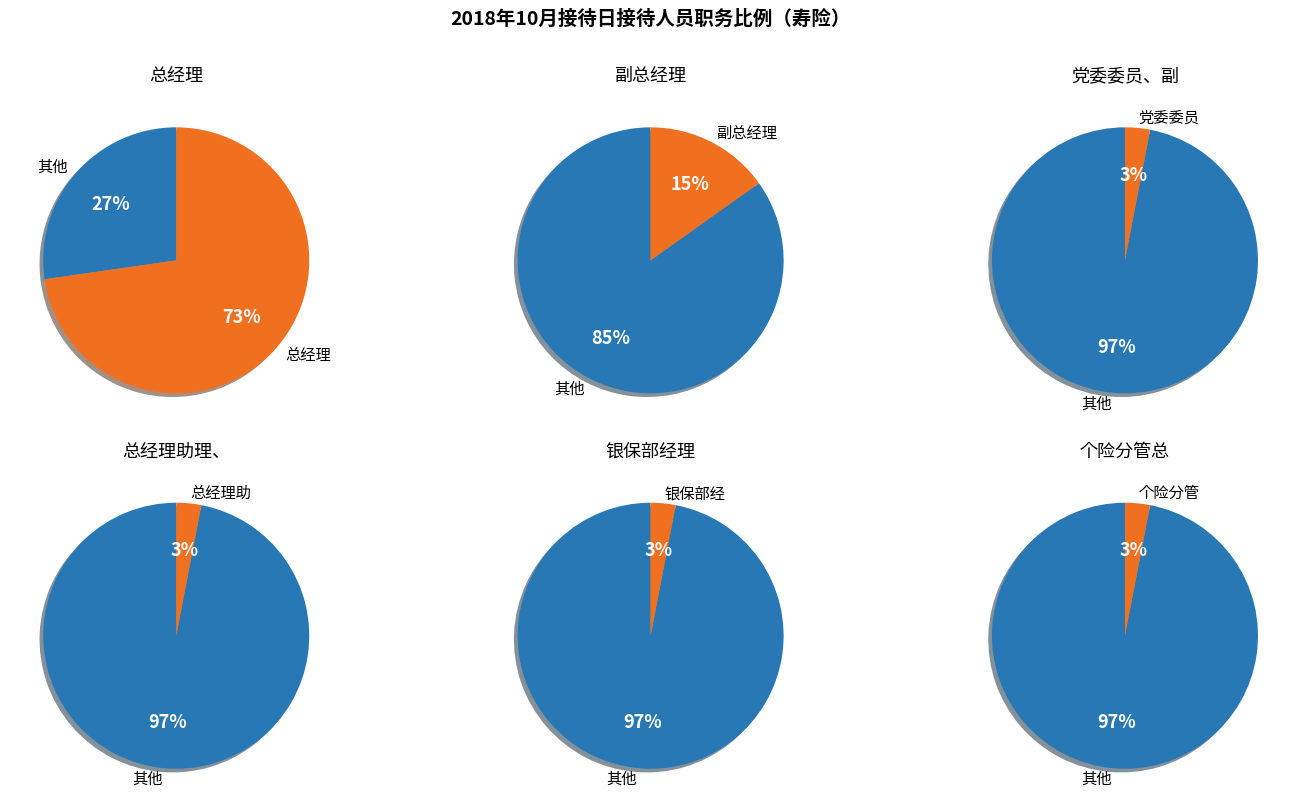

How many segments does this pie chart have?

6